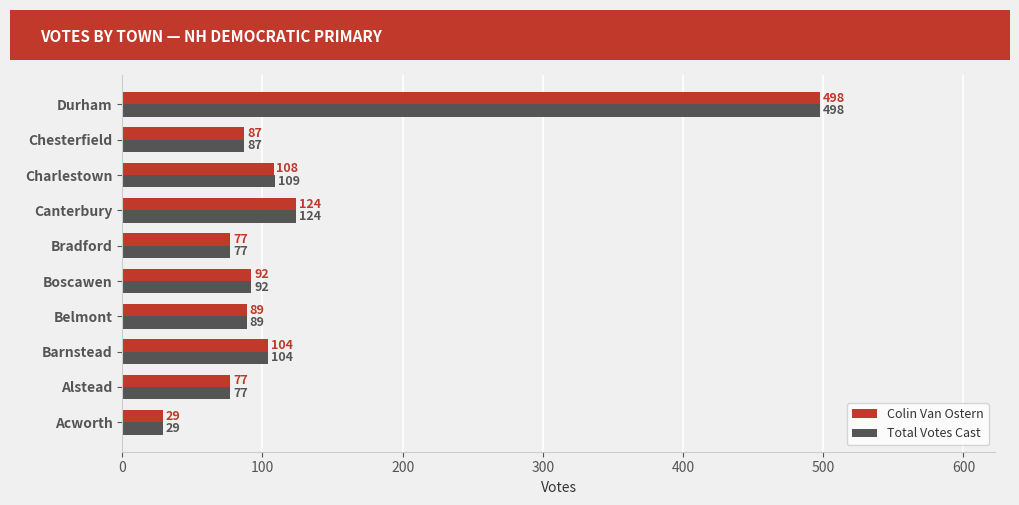

At how many categories does at least one series exceed 43?

9